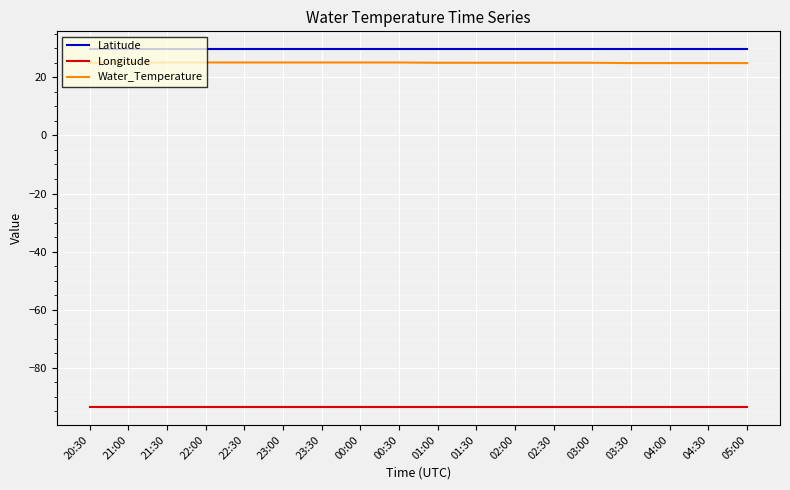

At how many categories does at least one series exceed -50?

18